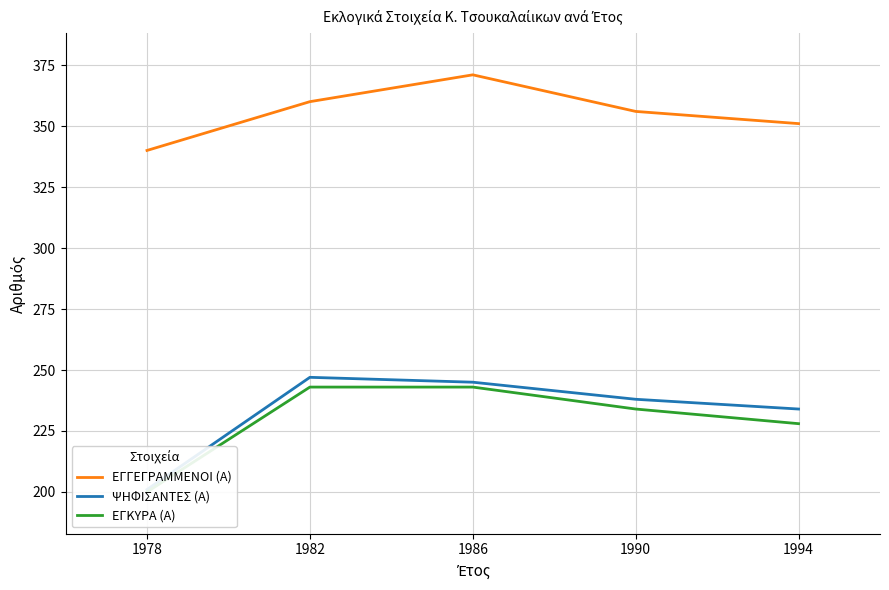

Is it true that ΨΗΦΙΣΑΝΤΕΣ (Α) equals 238 at 1990?

True